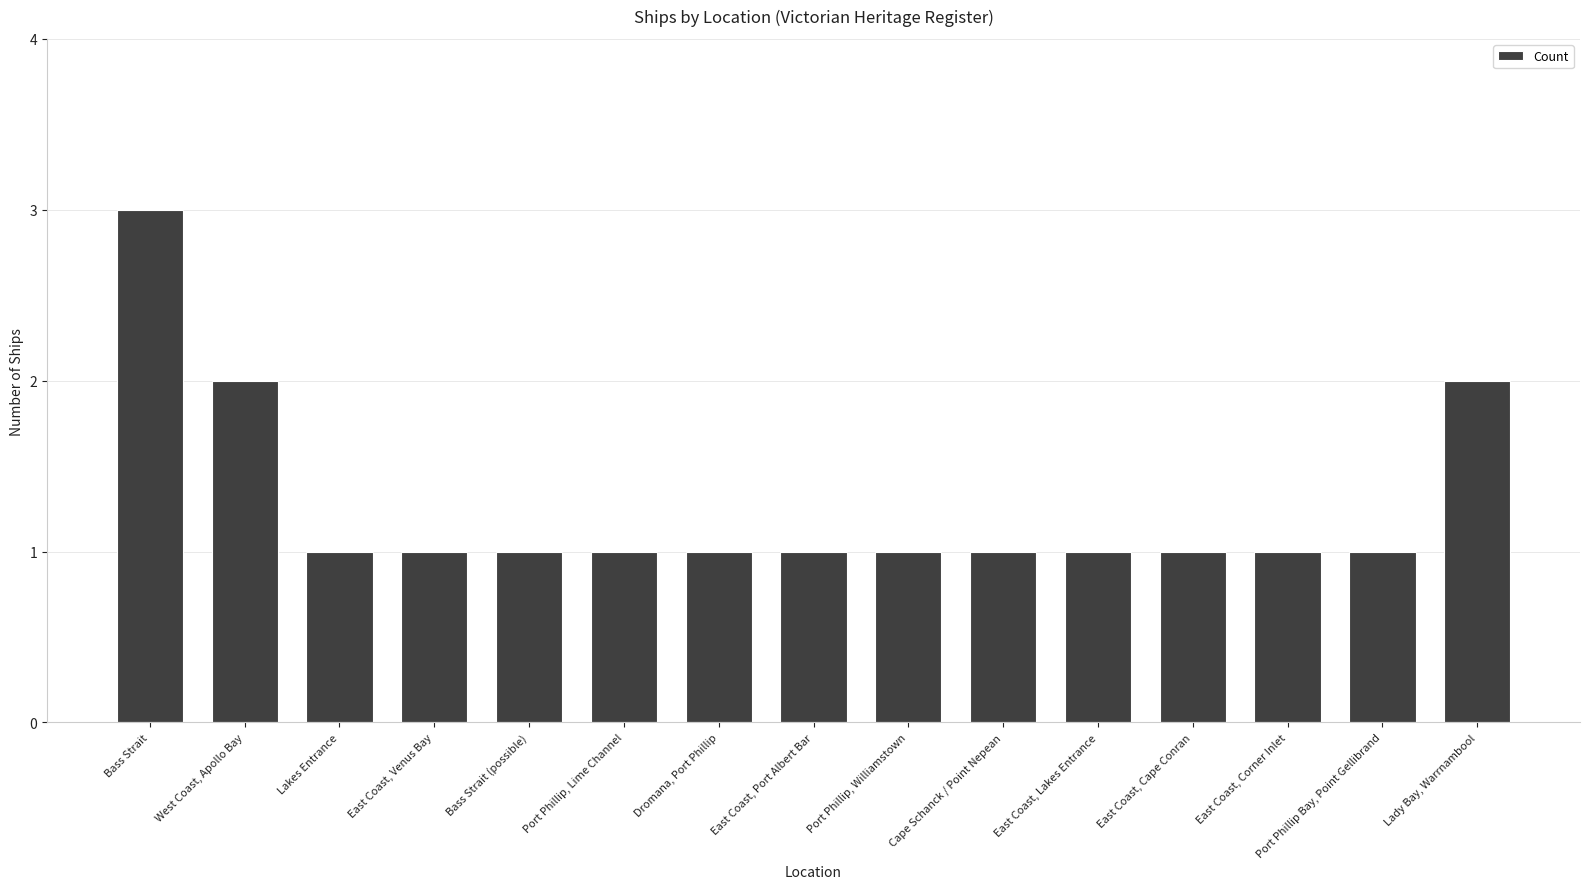

True or false: the data shows 1 at Port Phillip, Lime Channel.

True